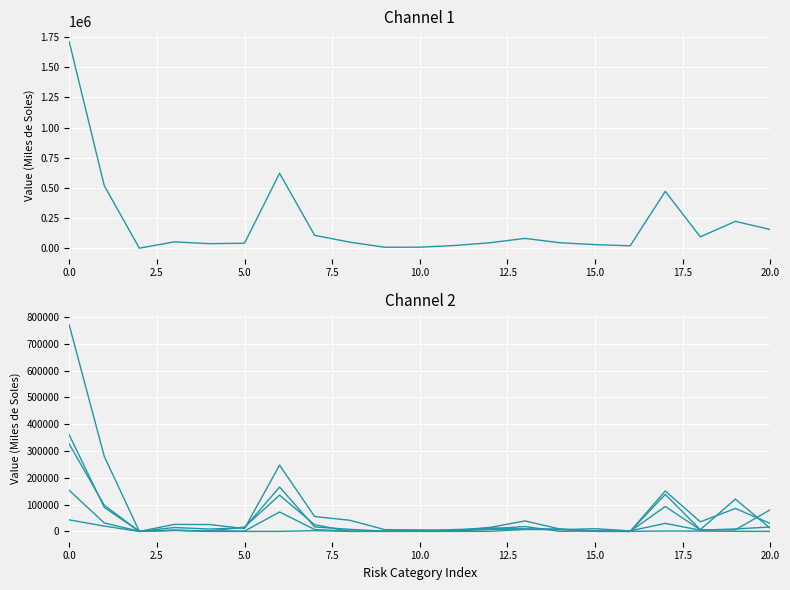

How many lines are shown in the chart?

6